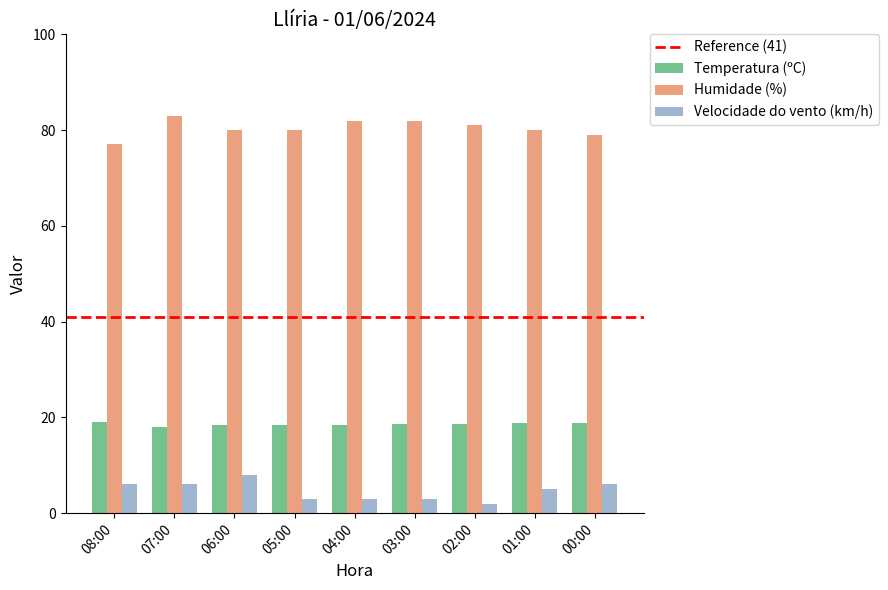

What is the value of the Humidade (%) bar at the 1st from the left?

77.0